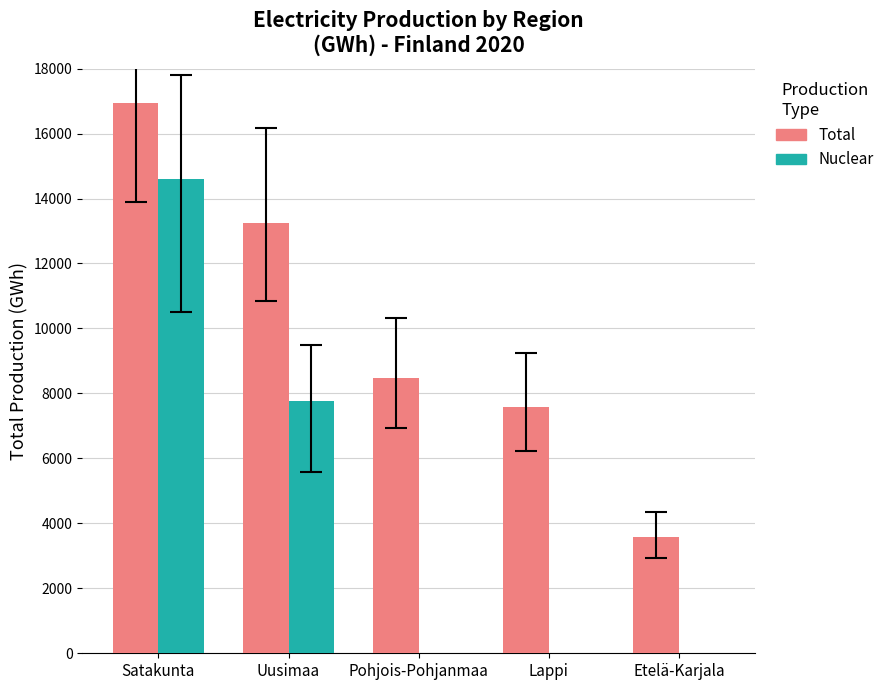

Reading left to right, extract all data points from this chart.

Total: Satakunta=16952	Uusimaa=13242	Pohjois-Pohjanmaa=8464	Lappi=7588	Etelä-Karjala=3572
Nuclear: Satakunta=14587	Uusimaa=7768	Pohjois-Pohjanmaa=0	Lappi=0	Etelä-Karjala=0